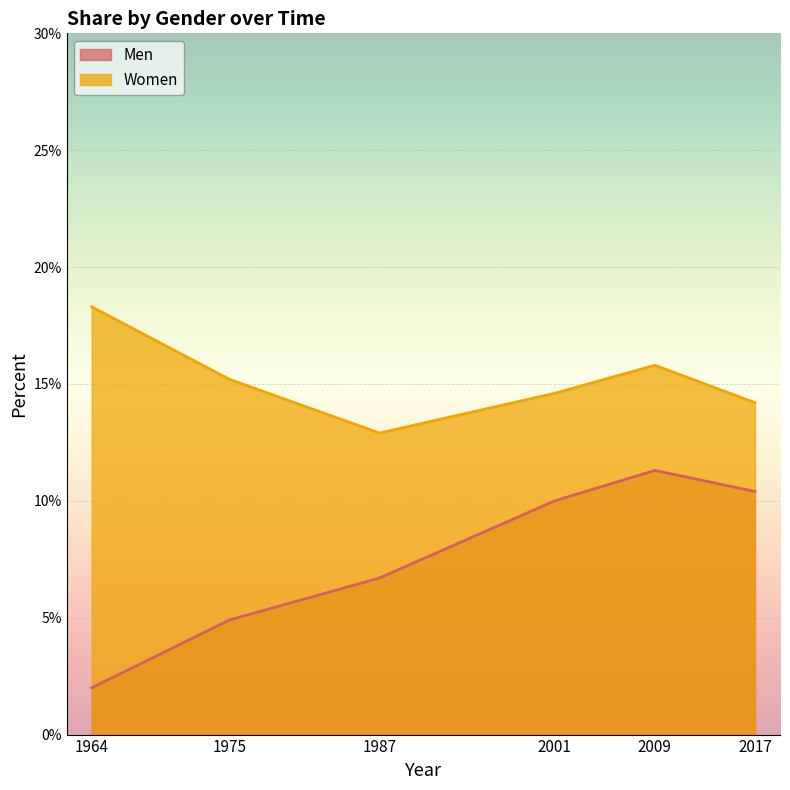

How many data points in Women are less than 15?

3